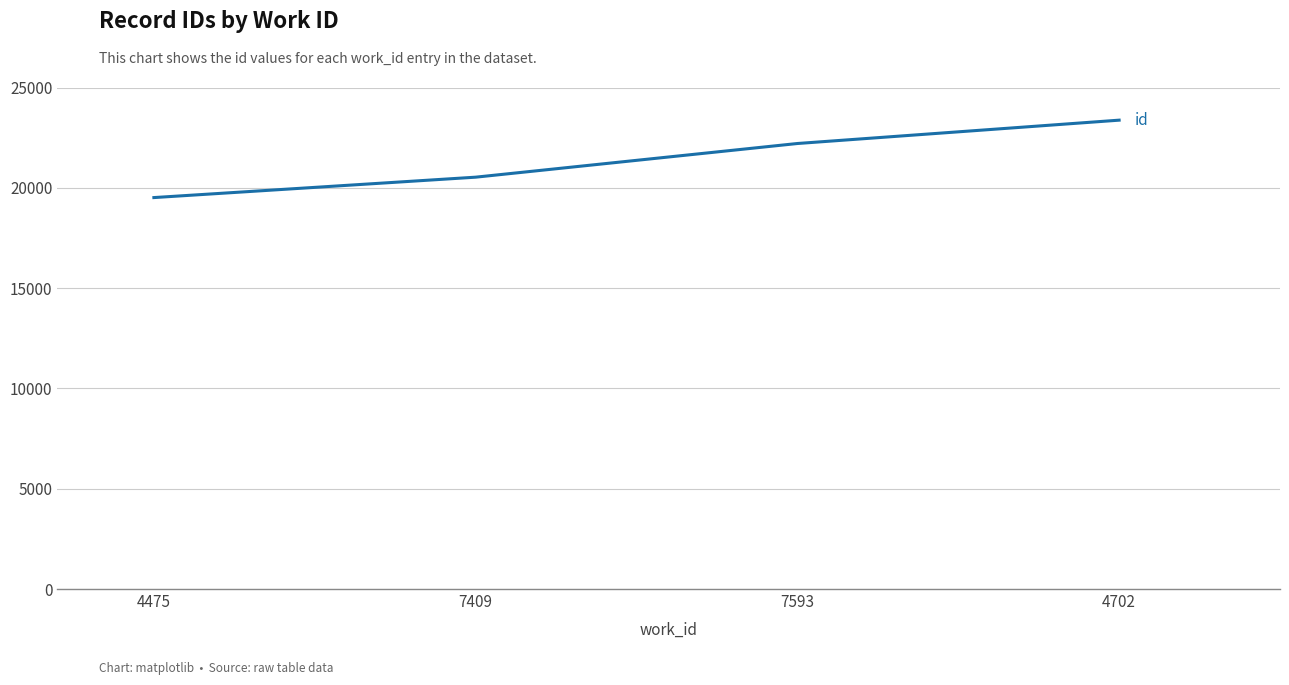

What is the average value?

21406